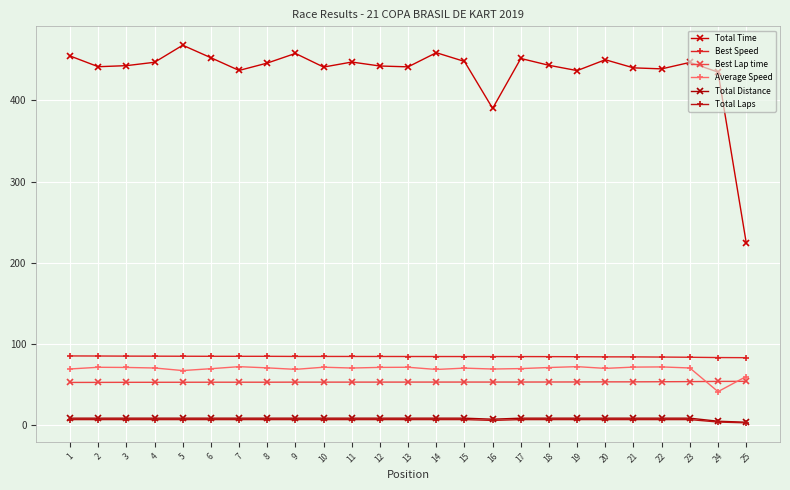

Where is Average Speed nearest to the value 56?

25